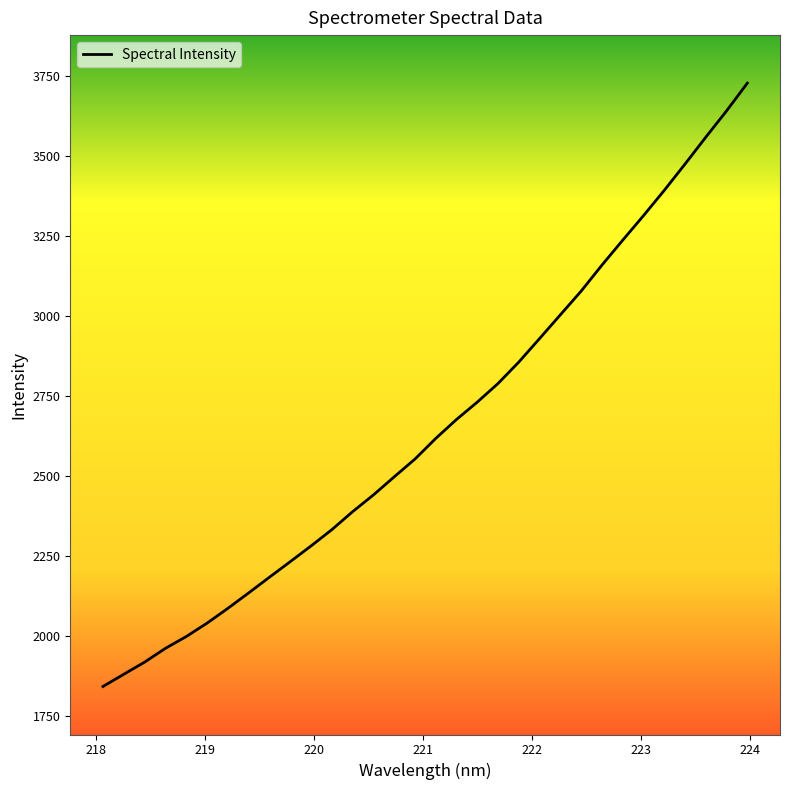

What is the maximum value shown in the chart?

3728.6